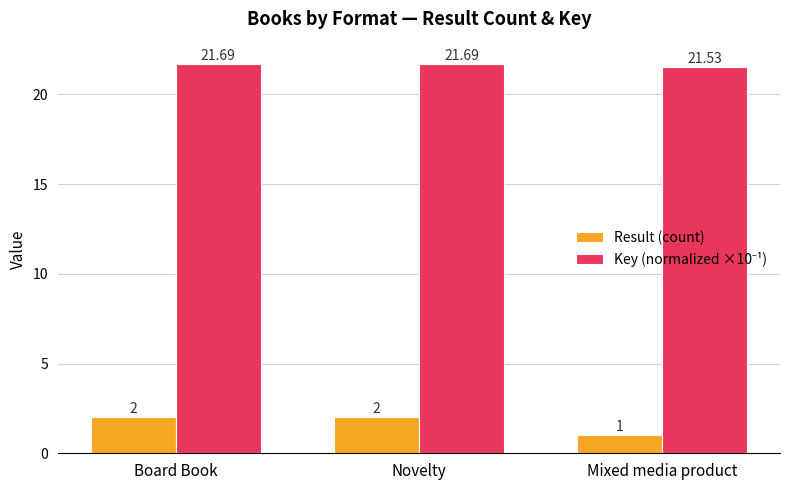

At how many categories does at least one series exceed 19?

3